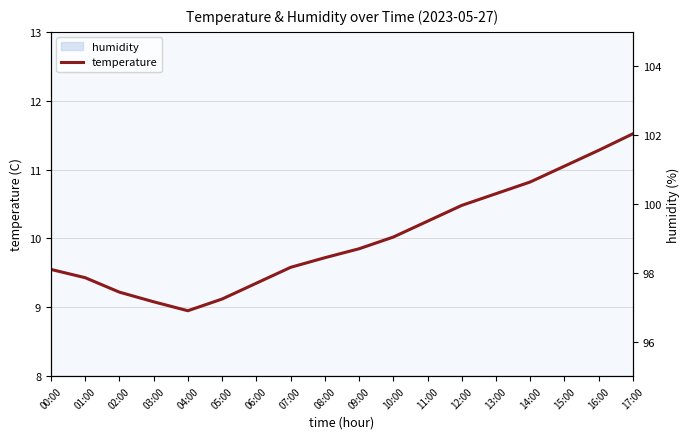

Does the chart have visible grid lines?

Yes